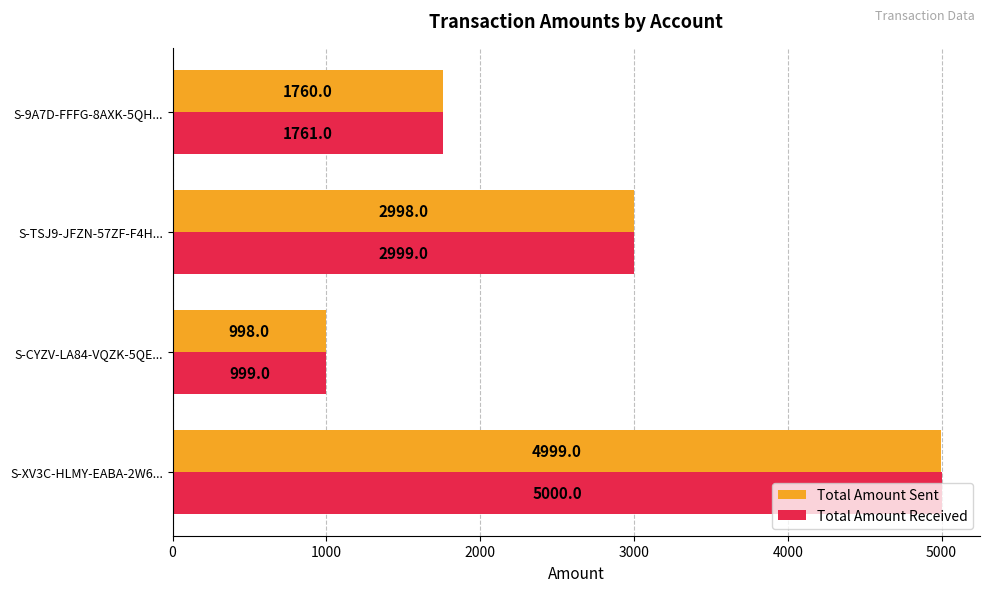

At how many categories does at least one series exceed 3093?

1